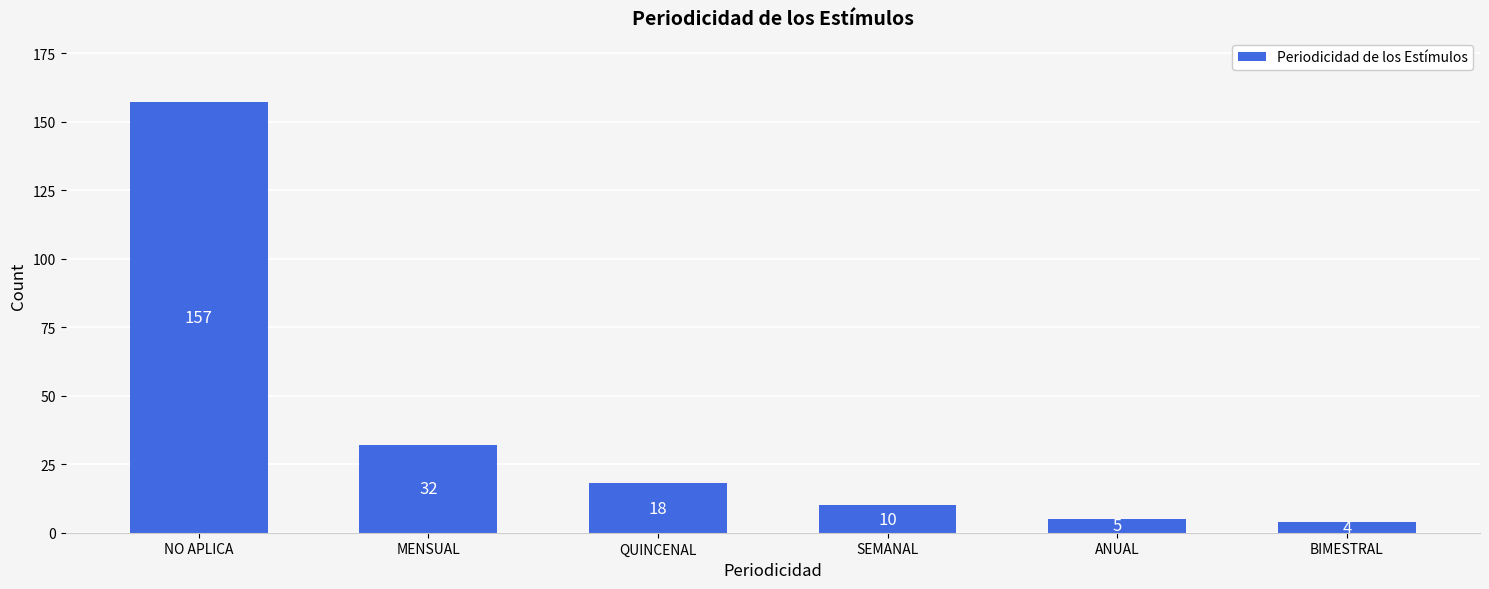

What is the change in value from QUINCENAL to BIMESTRAL?

-14